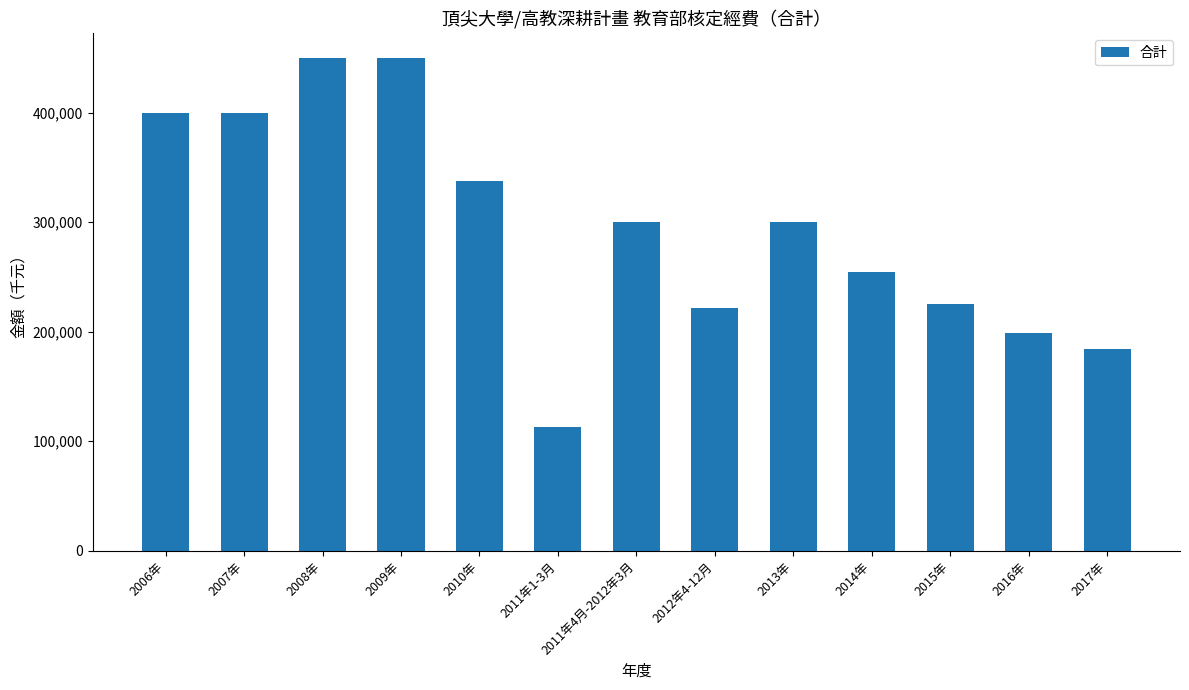

What is the change in value from 2014年 to 2015年?

-29136